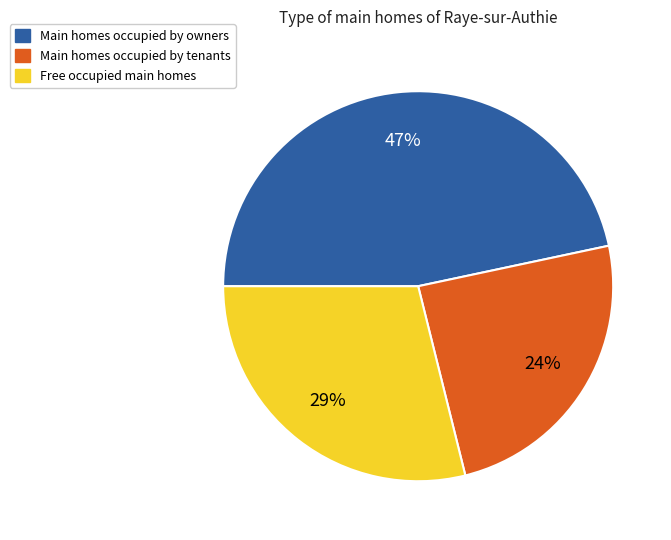

How many slices are in this pie chart?

3